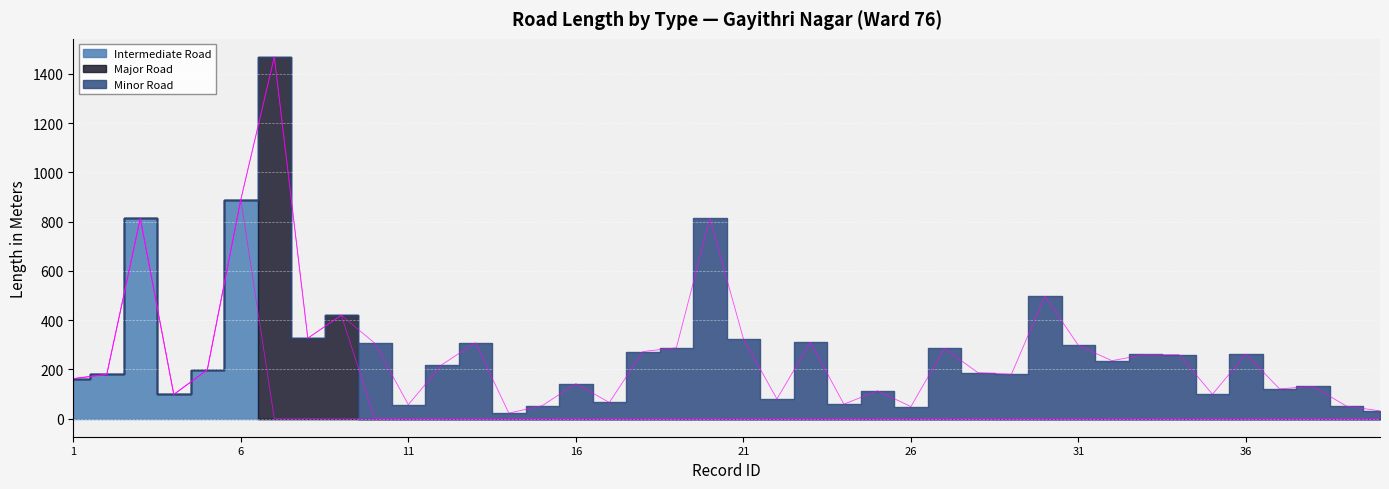

The value of Intermediate Road at 10 is 0.0. True or false?

True